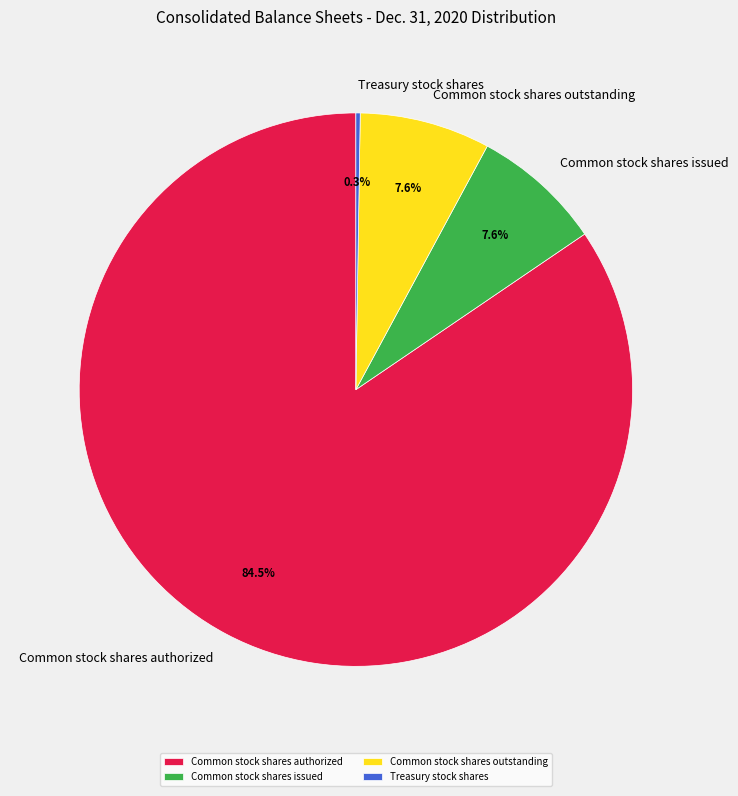

True or false: Common stock shares issued accounts for 8% of the total.

True